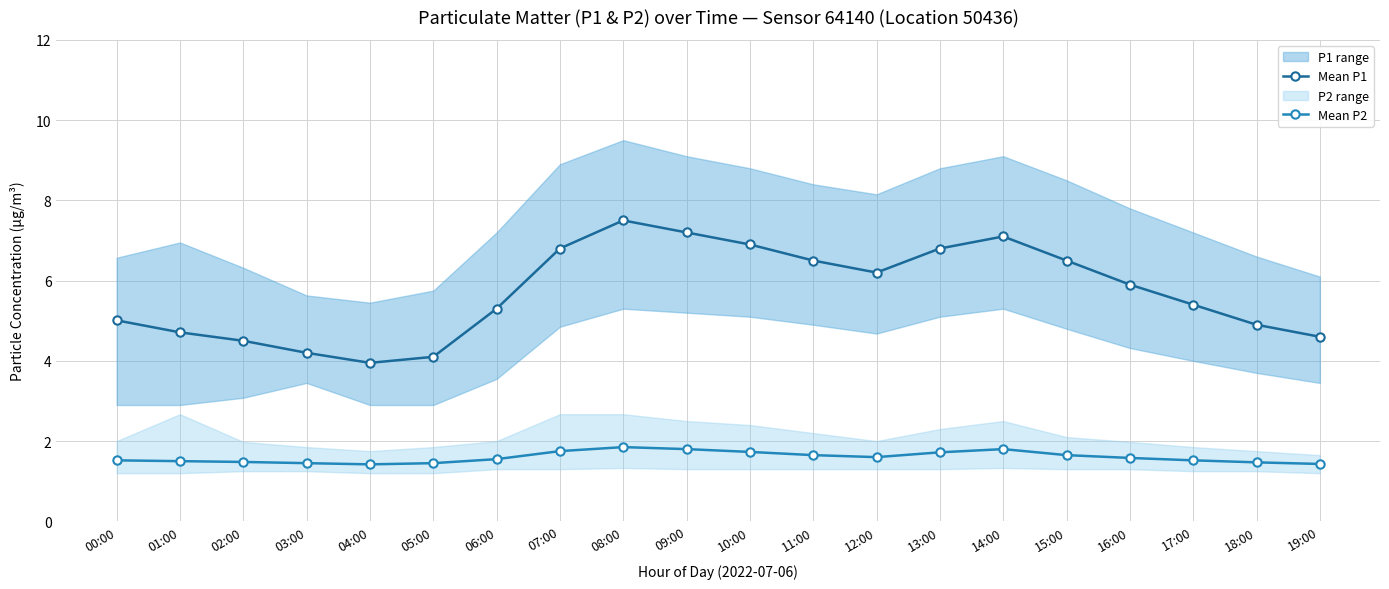

Which series has the largest total across all categories?

Mean P1